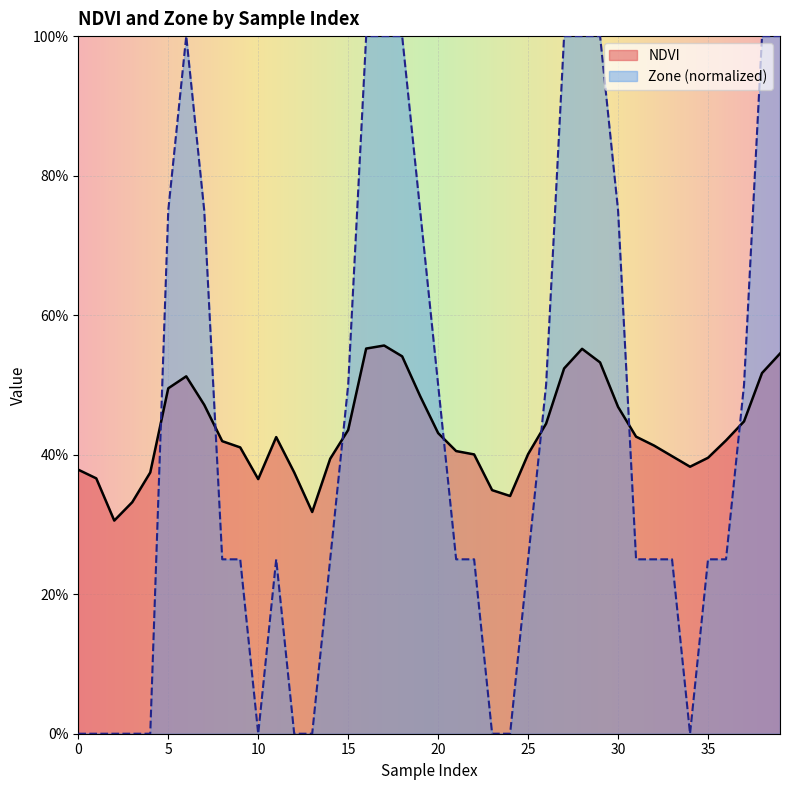

At how many categories does at least one series exceed 0?

40